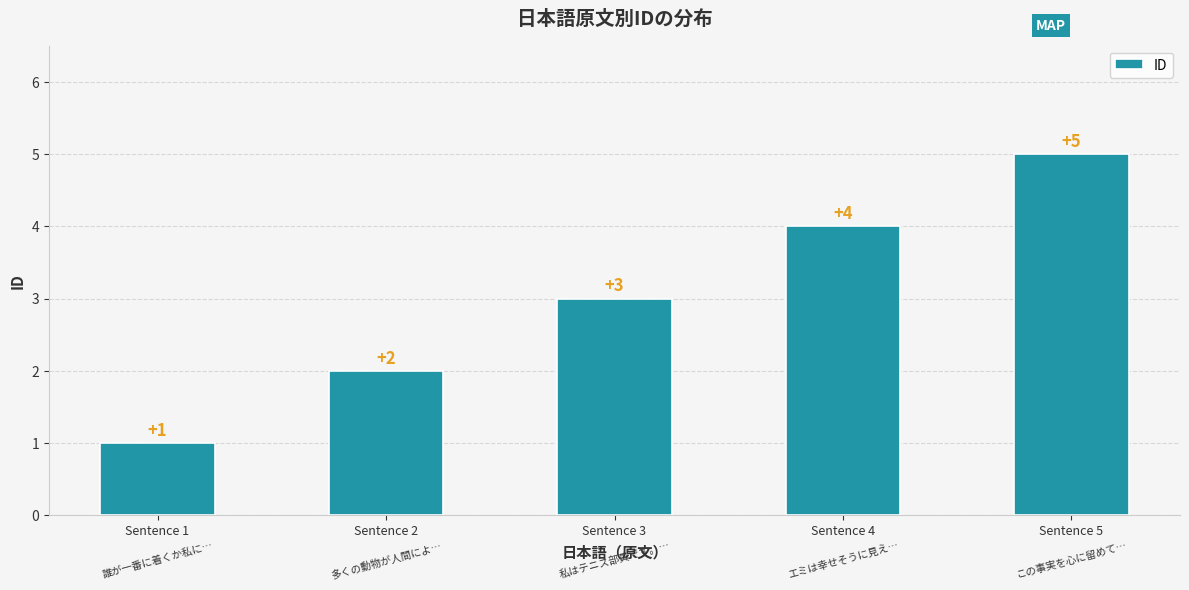

Does the chart contain stacked bars?

No